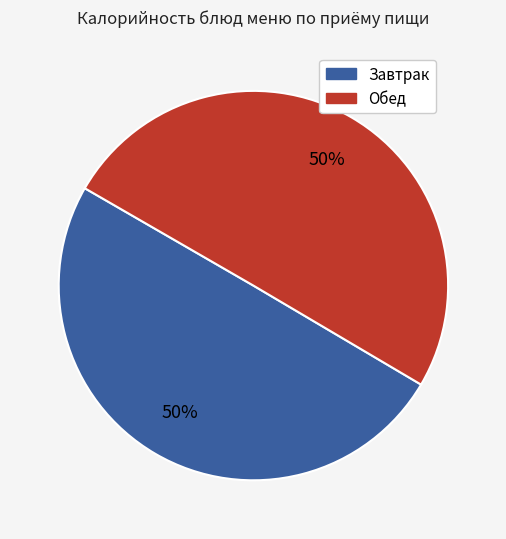

To the nearest percent, what is the average slice percentage?

50%